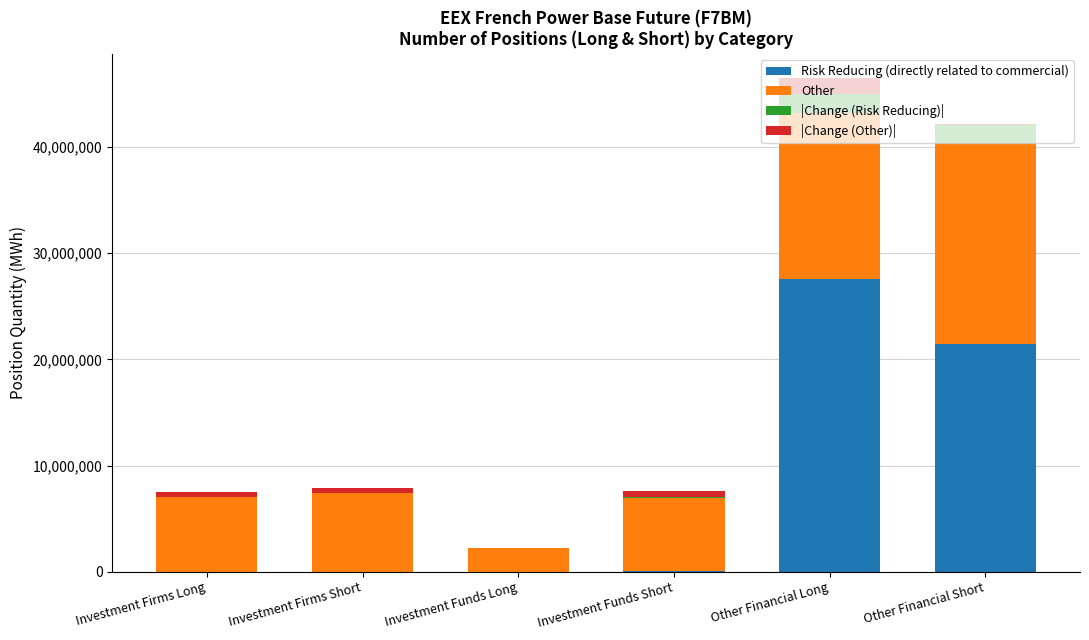

At which label is Risk Reducing (directly related to commercial) closest to 13799752?

Other Financial Short